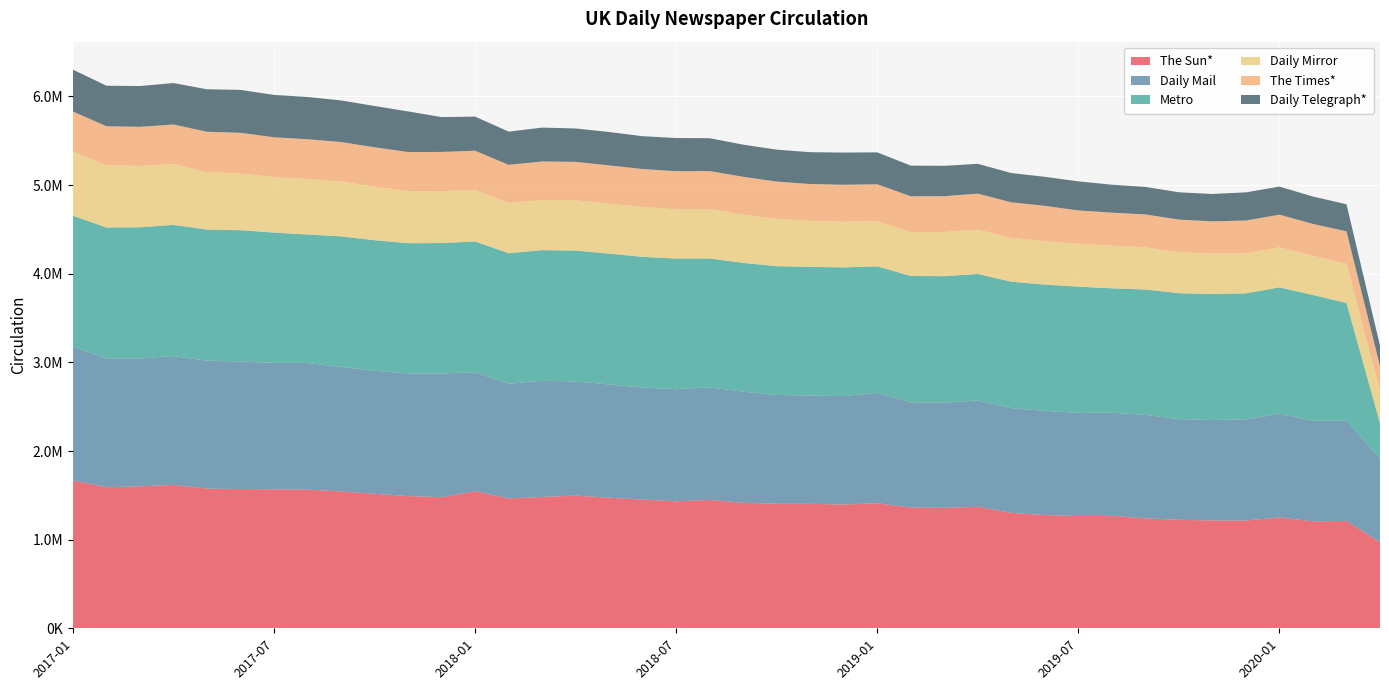

Reading left to right, list all the values displayed in this chart.

The Sun*: 2017-01=1666715	2017-02=1591997	2017-03=1602320	2017-04=1617152	2017-05=1575996	2017-06=1571168	2017-07=1568250	2017-08=1564249	2017-09=1544304	2017-10=1517314	2017-11=1491532	2017-12=1480337	2018-01=1545594	2018-02=1465000	2018-03=1481876	2018-04=1496558	2018-05=1473773	2018-06=1451584	2018-07=1432423	2018-08=1447959	2018-09=1416886	2018-10=1404972	2018-11=1403779	2018-12=1396417	2019-01=1410896	2019-02=1362205	2019-03=1358945	2019-04=1371194	2019-05=1302951	2019-06=1277947	2019-07=1265990	2019-08=1268839	2019-09=1240959	2019-10=1223771	2019-11=1217029	2019-12=1215852	2020-01=1250634	2020-02=1206595	2020-03=1210915	2020-04=971155
Daily Mail: 2017-01=1511357	2017-02=1454129	2017-03=1442924	2017-04=1454073	2017-05=1443213	2017-06=1440392	2017-07=1425671	2017-08=1428541	2017-09=1404811	2017-10=1388733	2017-11=1383932	2017-12=1394385	2018-01=1343142	2018-02=1294214	2018-03=1310796	2018-04=1288889	2018-05=1277409	2018-06=1264810	2018-07=1265693	2018-08=1270418	2018-09=1252144	2018-10=1228002	2018-11=1222611	2018-12=1223410	2019-01=1246568	2019-02=1186594	2019-03=1186689	2019-04=1199764	2019-05=1181023	2019-06=1175653	2019-07=1164319	2019-08=1164025	2019-09=1166500	2019-10=1136247	2019-11=1133268	2019-12=1141178	2020-01=1169241	2020-02=1134184	2020-03=1132908	2020-04=944981
Metro: 2017-01=1476956	2017-02=1476115	2017-03=1479270	2017-04=1480110	2017-05=1479775	2017-06=1480004	2017-07=1470715	2017-08=1450004	2017-09=1472975	2017-10=1472781	2017-11=1469446	2017-12=1471663	2018-01=1475372	2018-02=1472437	2018-03=1473956	2018-04=1475870	2018-05=1476169	2018-06=1474383	2018-07=1473632	2018-08=1453926	2018-09=1453596	2018-10=1452609	2018-11=1451399	2018-12=1452061	2019-01=1426050	2019-02=1426261	2019-03=1427127	2019-04=1427219	2019-05=1425996	2019-06=1424232	2019-07=1424168	2019-08=1402836	2019-09=1415071	2019-10=1420796	2019-11=1421309	2019-12=1422283	2020-01=1426535	2020-02=1419614	2020-03=1326213	2020-04=398787
Daily Mirror: 2017-01=724888	2017-02=700879	2017-03=692295	2017-04=687000	2017-05=646179	2017-06=640747	2017-07=625278	2017-08=626541	2017-09=617730	2017-10=603629	2017-11=587803	2017-12=581877	2018-01=583192	2018-02=567418	2018-03=565074	2018-04=567442	2018-05=564251	2018-06=562523	2018-07=554761	2018-08=558457	2018-09=546201	2018-10=533531	2018-11=519224	2018-12=514926	2019-01=508705	2019-02=493614	2019-03=497699	2019-04=499817	2019-05=494836	2019-06=488829	2019-07=483120	2019-08=482194	2019-09=474055	2019-10=463256	2019-11=454685	2019-12=451386	2020-01=451466	2020-02=441934	2020-03=442610	2020-04=363082
The Times*: 2017-01=451261	2017-02=441059	2017-03=440736	2017-04=445737	2017-05=456925	2017-06=458381	2017-07=450064	2017-08=448533	2017-09=446463	2017-10=444493	2017-11=440481	2017-12=446204	2018-01=440558	2018-02=430119	2018-03=435061	2018-04=433604	2018-05=431053	2018-06=428034	2018-07=430660	2018-08=427668	2018-09=424876	2018-10=421009	2018-11=415577	2018-12=417368	2019-01=417298	2019-02=405558	2019-03=405013	2019-04=406279	2019-05=401361	2019-06=399672	2019-07=376975	2019-08=371559	2019-09=372812	2019-10=367074	2019-11=364936	2019-12=370005	2020-01=368929	2020-02=359960	2020-03=365880	2020-04=280402
Daily Telegraph*: 2017-01=472258	2017-02=457331	2017-03=460585	2017-04=467601	2017-05=479271	2017-06=484010	2017-07=477927	2017-08=476466	2017-09=469436	2017-10=465802	2017-11=458487	2017-12=393310	2018-01=385346	2018-02=374719	2018-03=382204	2018-04=377159	2018-05=376650	2018-06=370613	2018-07=374535	2018-08=370929	2018-09=363002	2018-10=360117	2018-11=359110	2018-12=363183	2019-01=360345	2019-02=345618	2019-03=342596	2019-04=335742	2019-05=330254	2019-06=327345	2019-07=327879	2019-08=315270	2019-09=310586	2019-10=308015	2019-11=309167	2019-12=317817	2020-01=316731	2020-02=308962	2020-03=305666	2020-04=230559